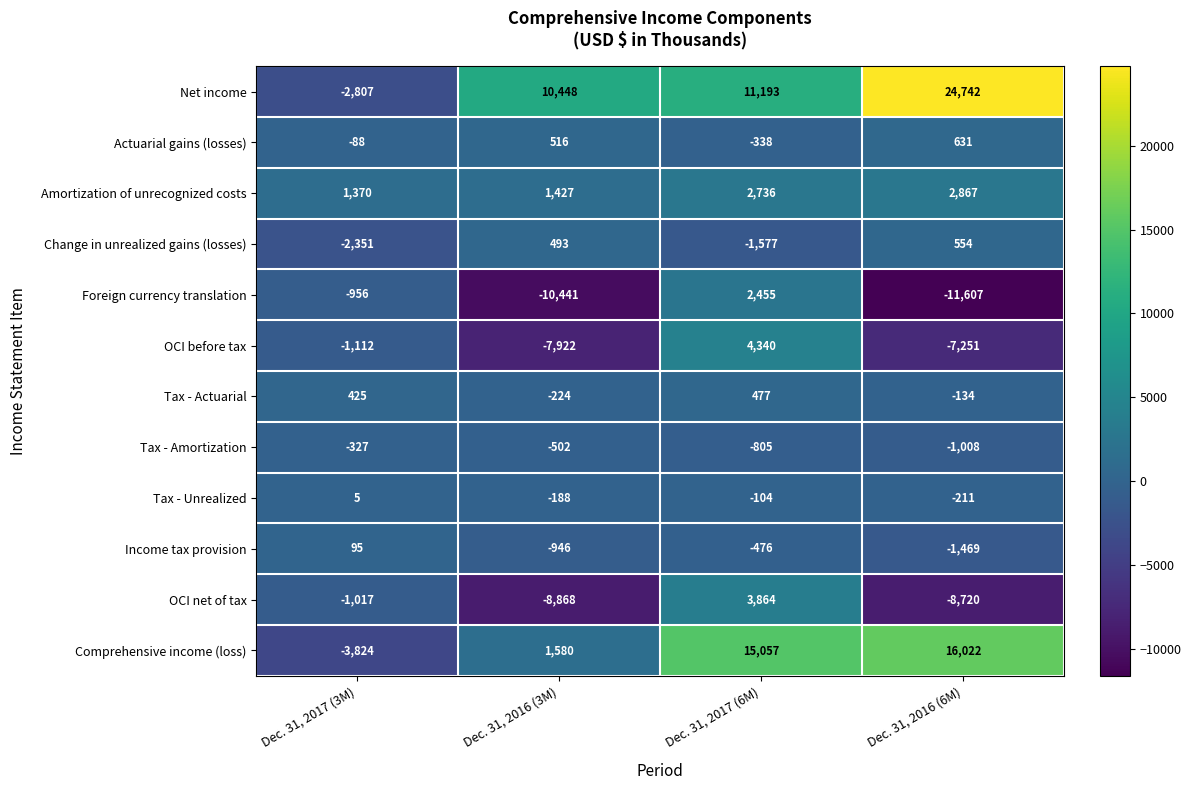

At which category is the sum across all series the highest?

Dec. 31, 2017 (6M)